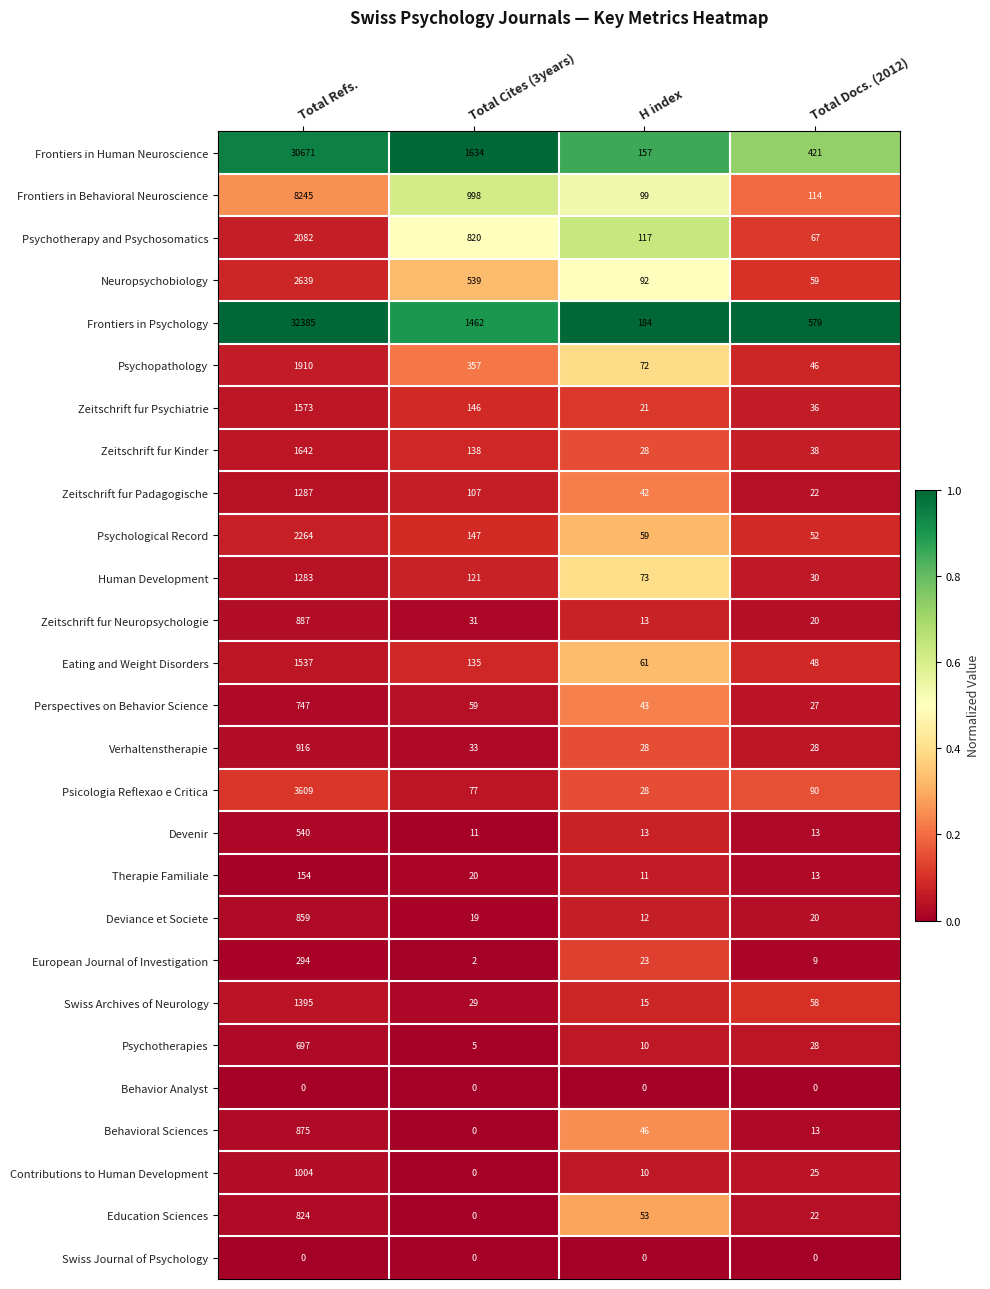

Is it true that Behavioral Sciences equals 6 at Total Docs. (2012)?

False